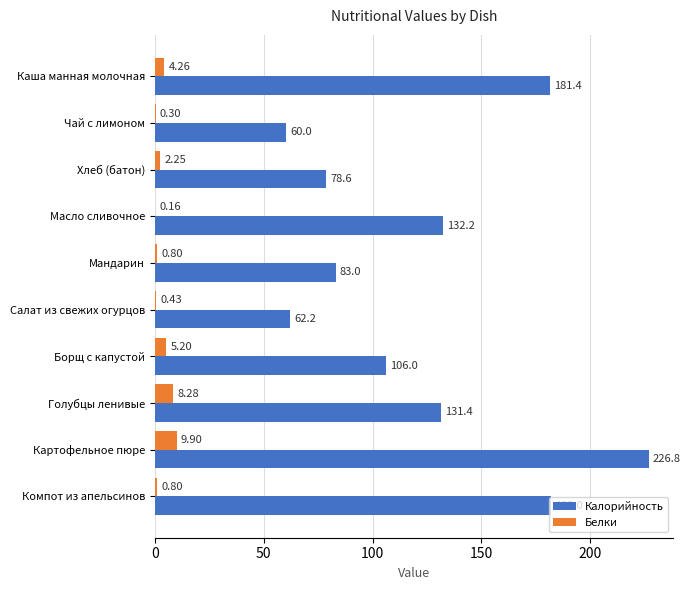

What is the average value of the Белки series?

3.2